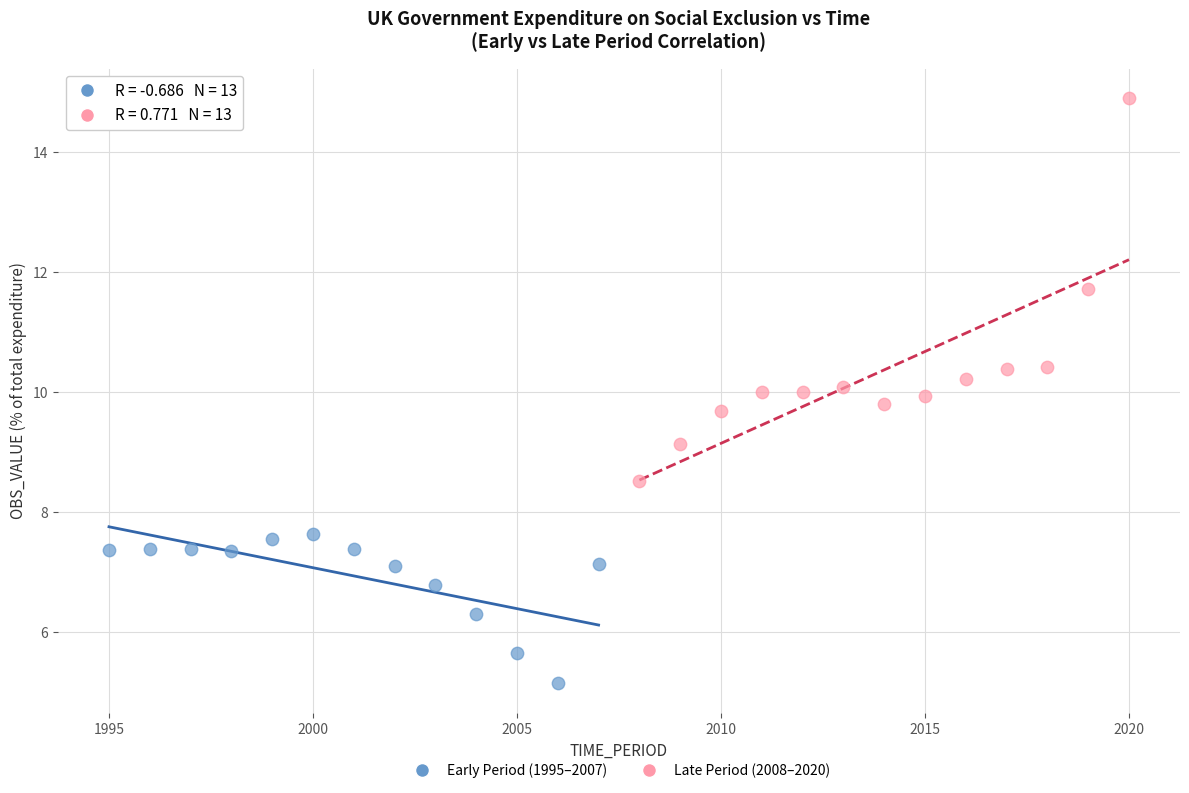

Which series has the widest spread of Y values?

Late Period (2008–2020)